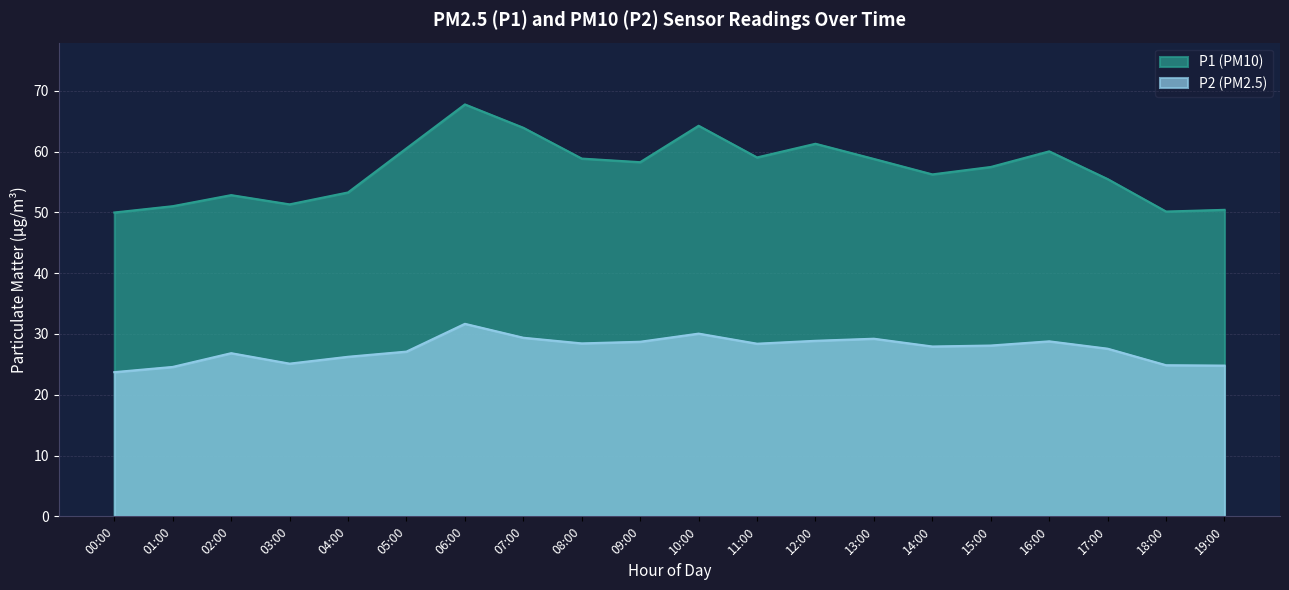

At which category is the sum across all series the highest?

06:00